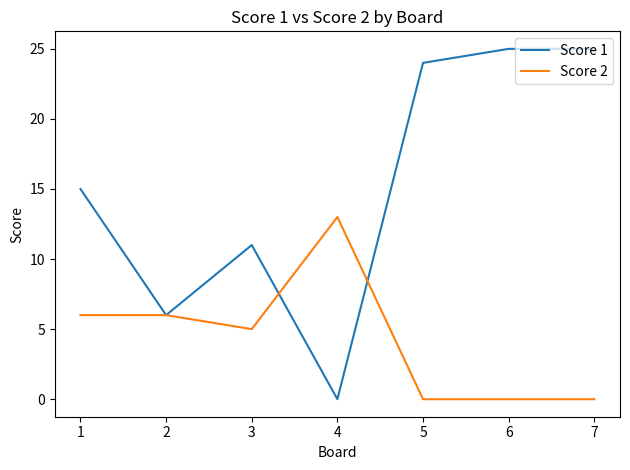

True or false: Score 2 has more than 0 interior local peaks.

True